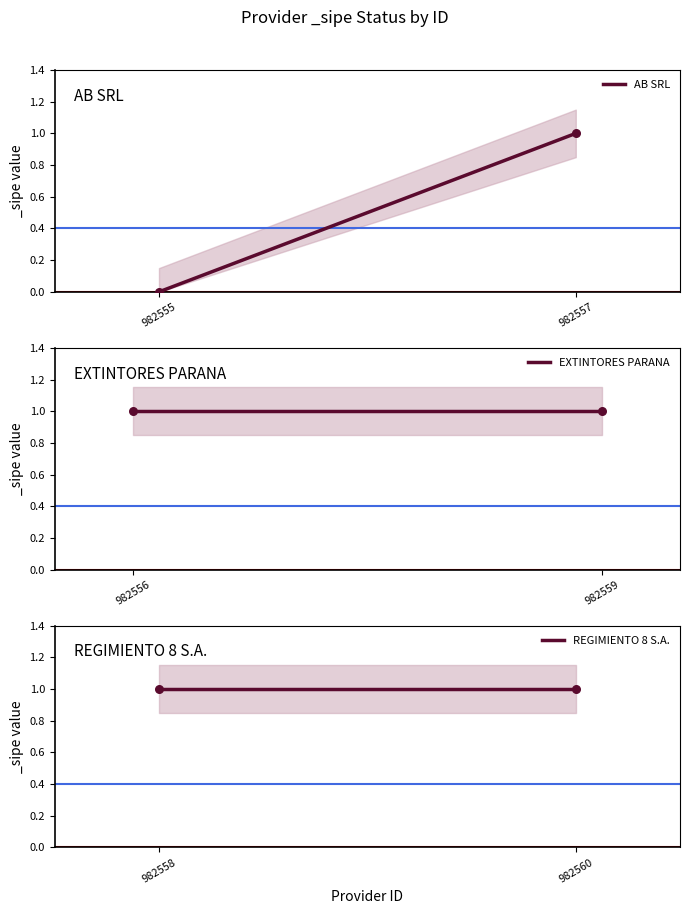

What are all the series names shown in the legend?

AB SRL, EXTINTORES PARANA, REGIMIENTO 8 S.A.